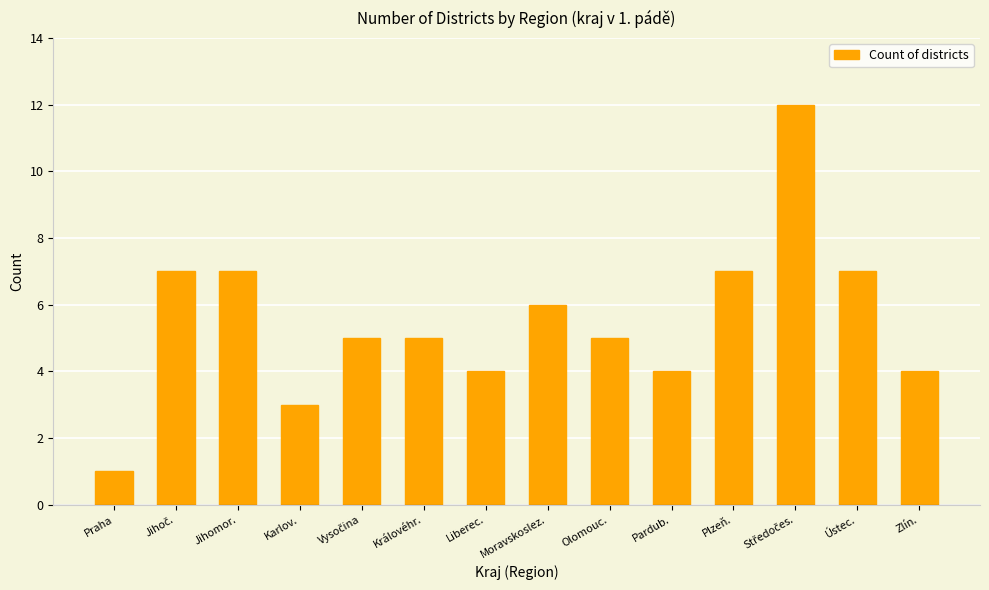

How many data points does each series have?

14